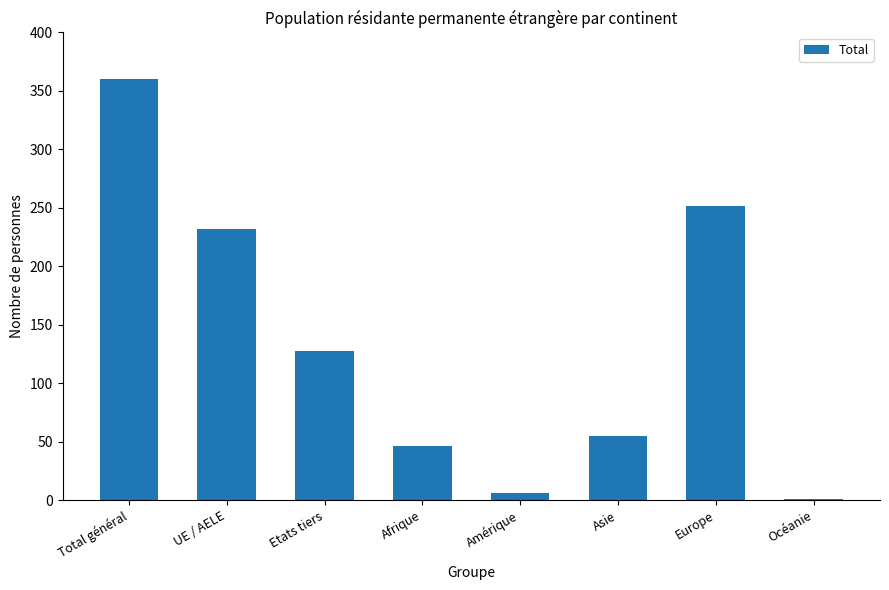

What is the ratio of the value at UE / AELE to the value at Amérique?

38.7